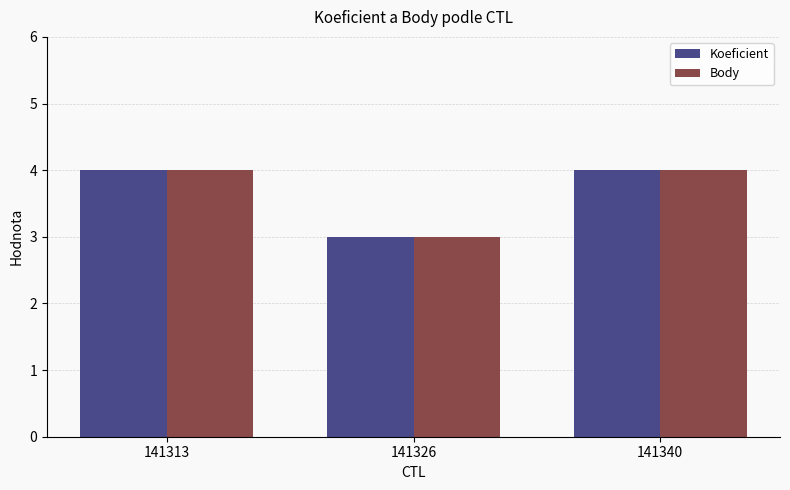

Is it true that Koeficient equals 7 at 141313?

False